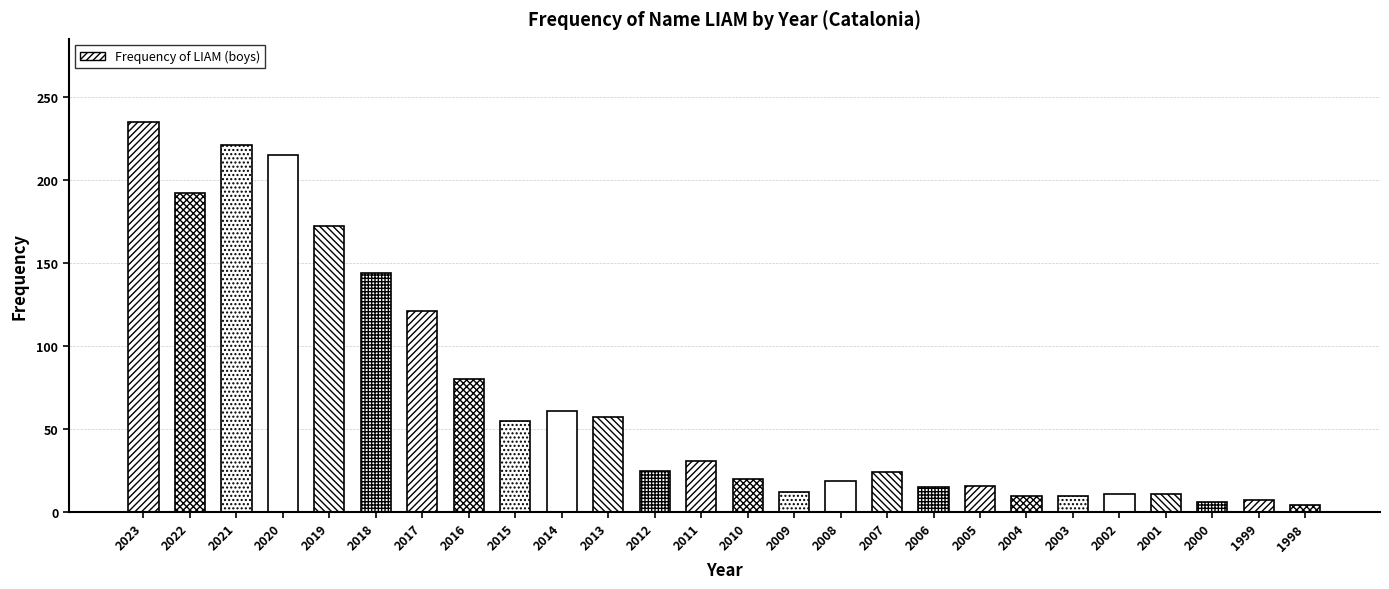

What is the smallest value displayed?

4